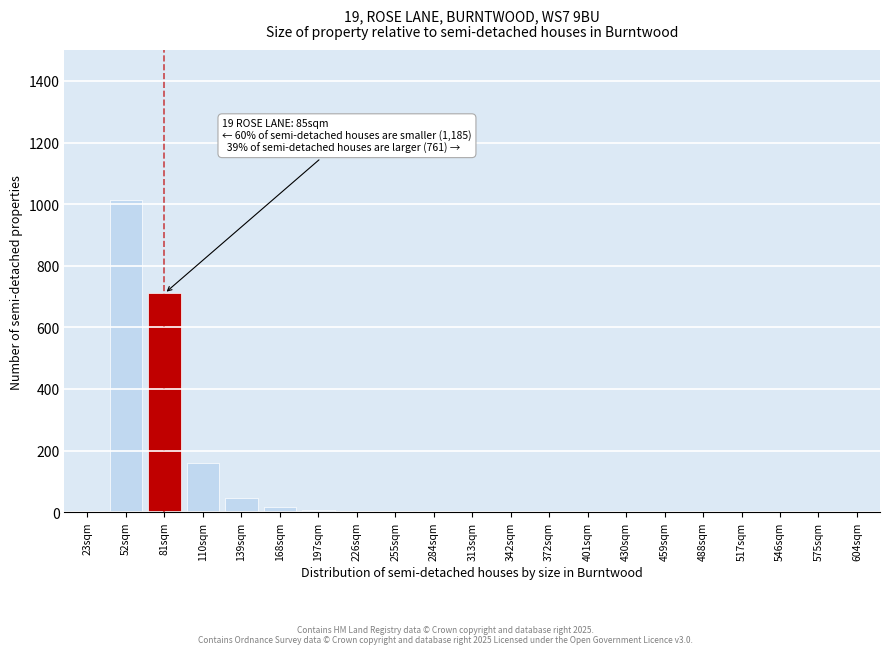

What is the change in value from 110sqm to 575sqm?

-160